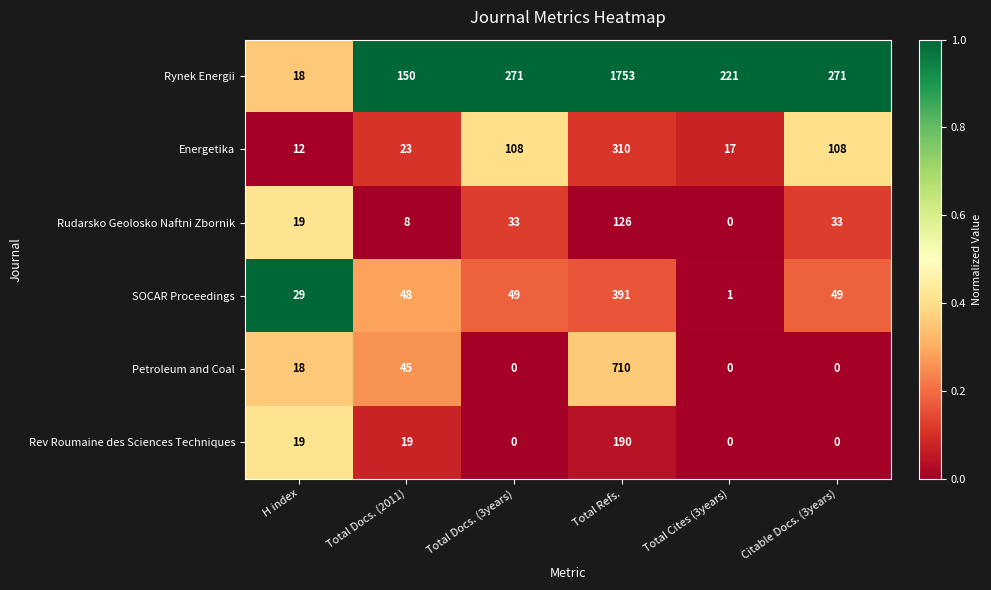

What is the sum of the Energetika values at Total Docs. (3years) and Total Docs. (2011)?

131